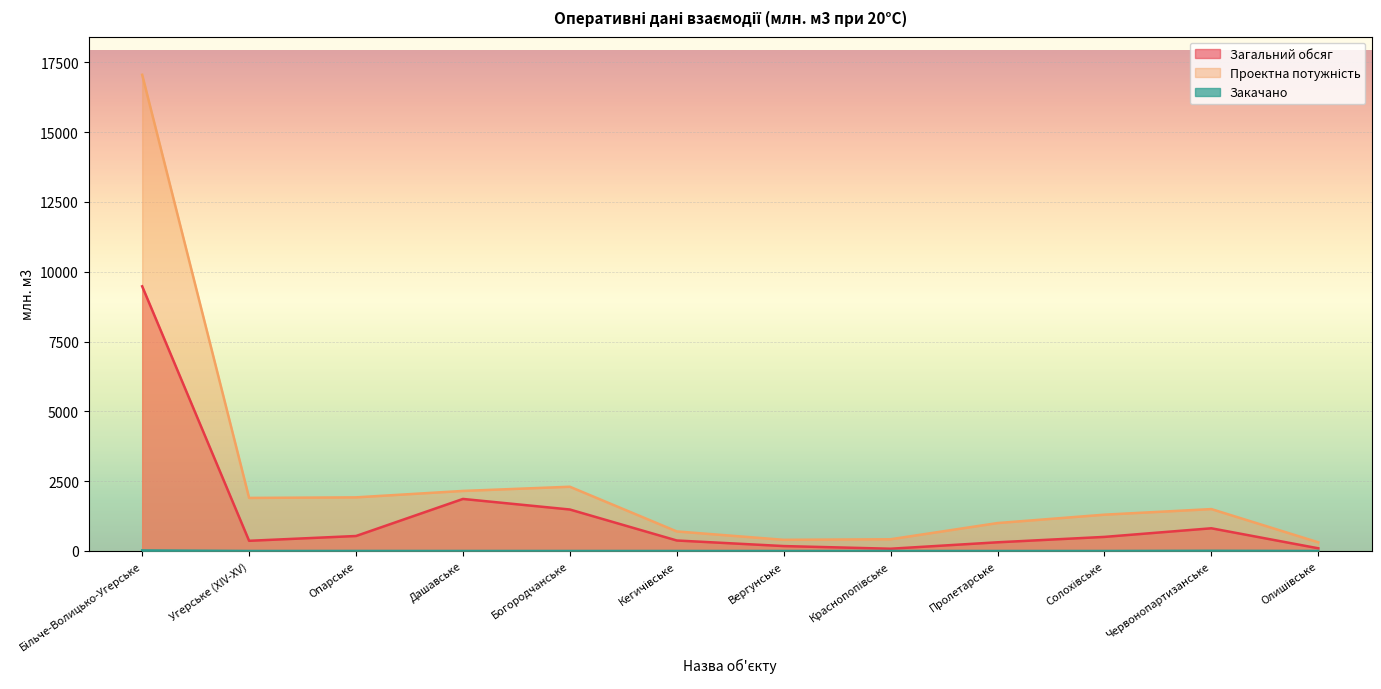

What position from the right is Кегичівське?

7